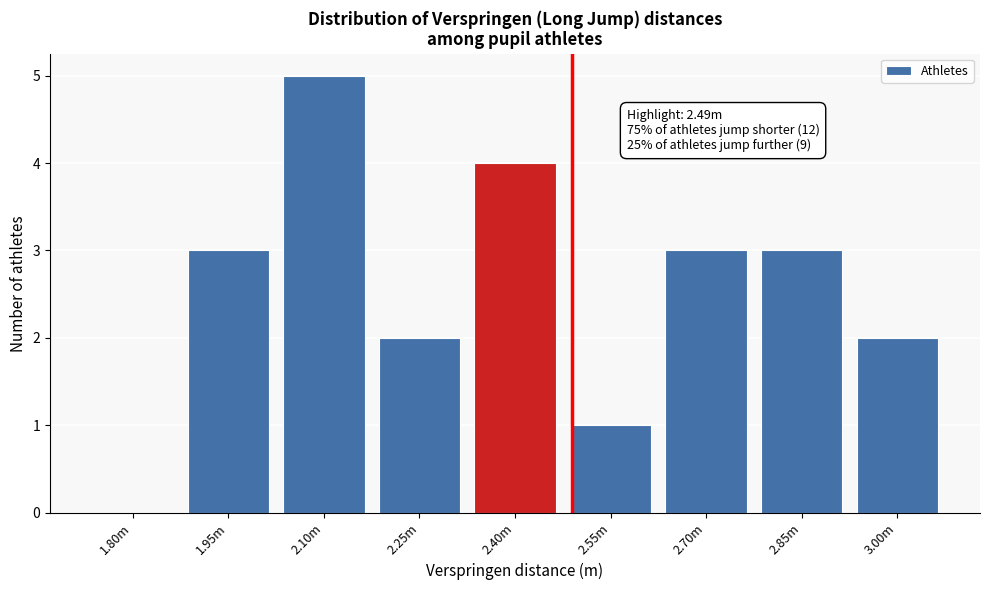

Reading left to right, what are all the values shown in this chart?

1.80m=0	1.95m=3	2.10m=5	2.25m=2	2.40m=4	2.55m=1	2.70m=3	2.85m=3	3.00m=2